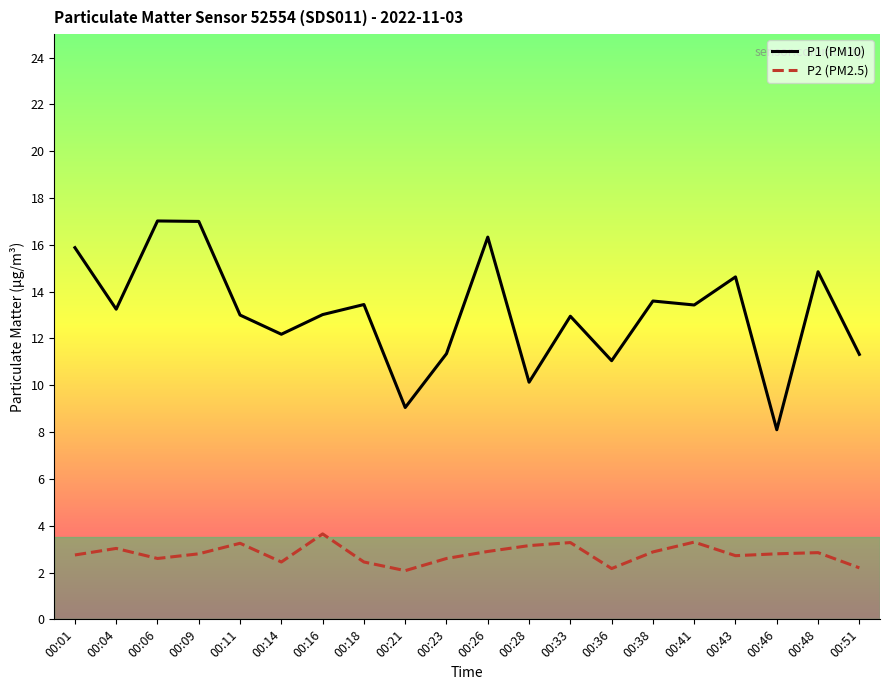

How many lines are shown in the chart?

2